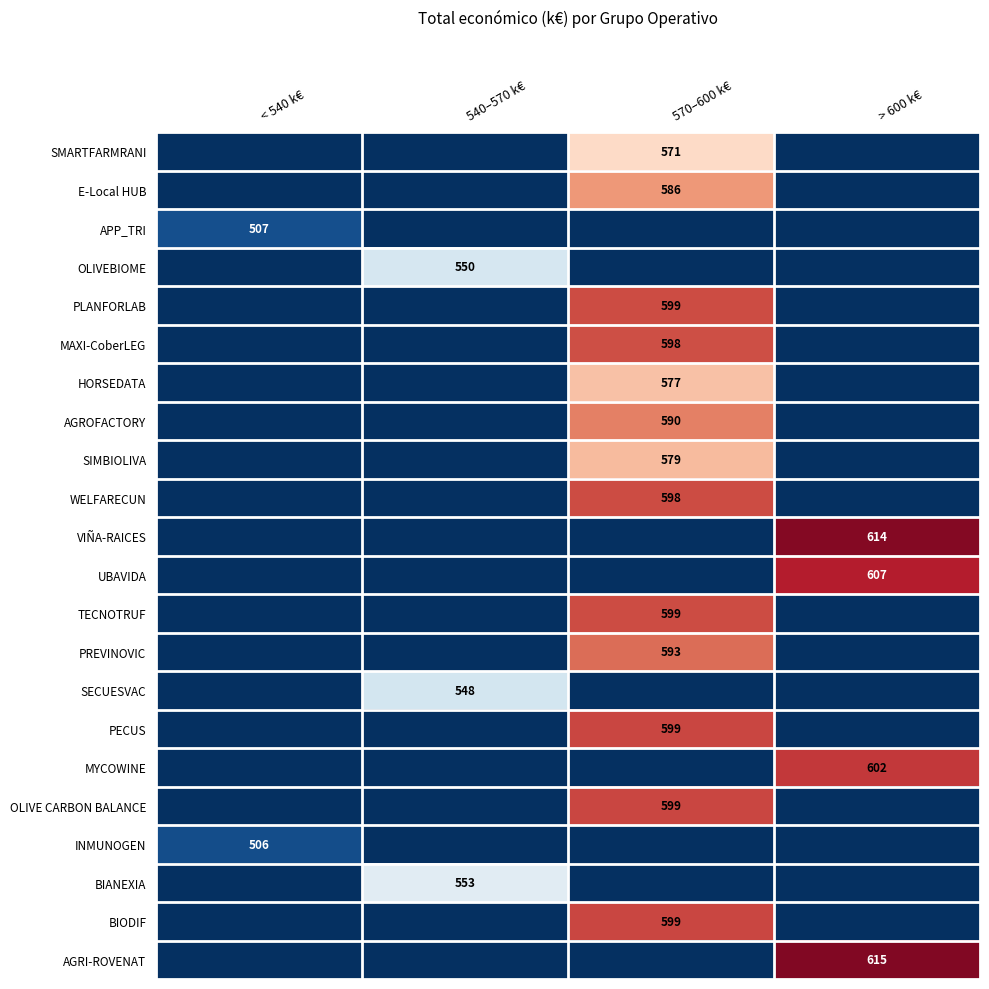

At which category is the sum across all series the highest?

570–600 k€